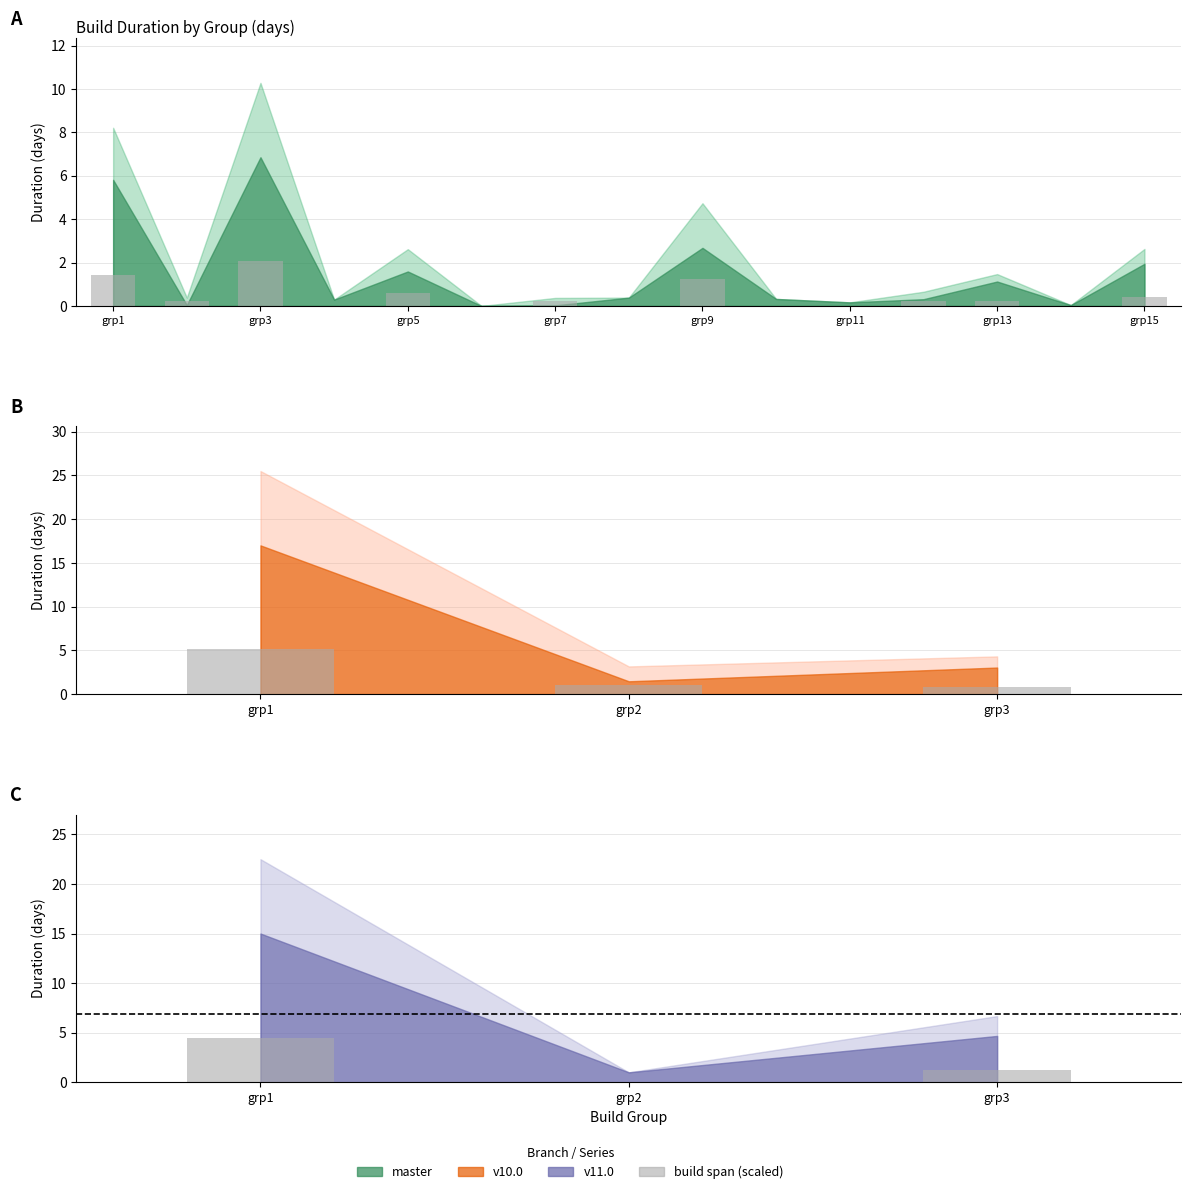

True or false: v11_duration has a value of 1.3 at grp1.

False